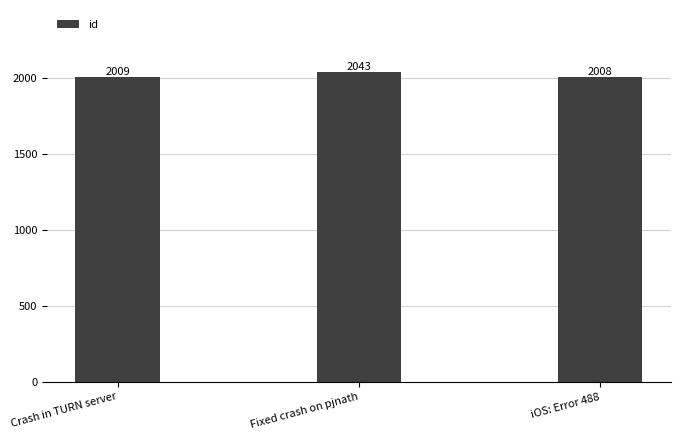

Are the bars horizontal?

No